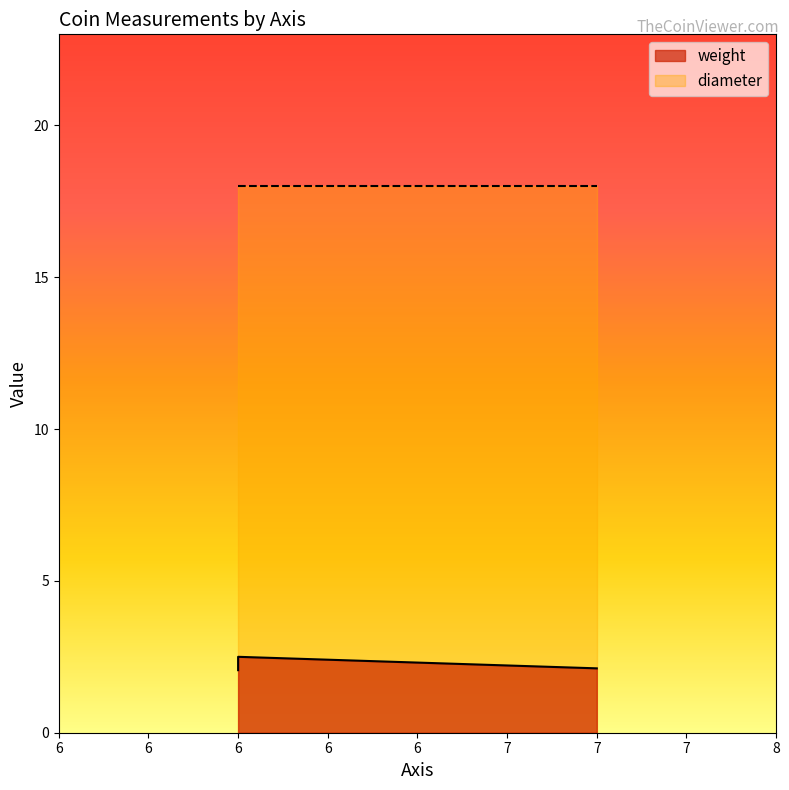

What is the value of the 2nd point from the left?

2.1